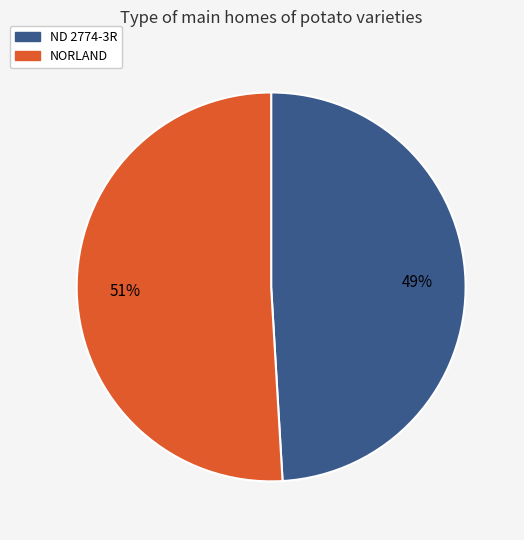

To the nearest percent, what percentage of the pie is NORLAND?

51%